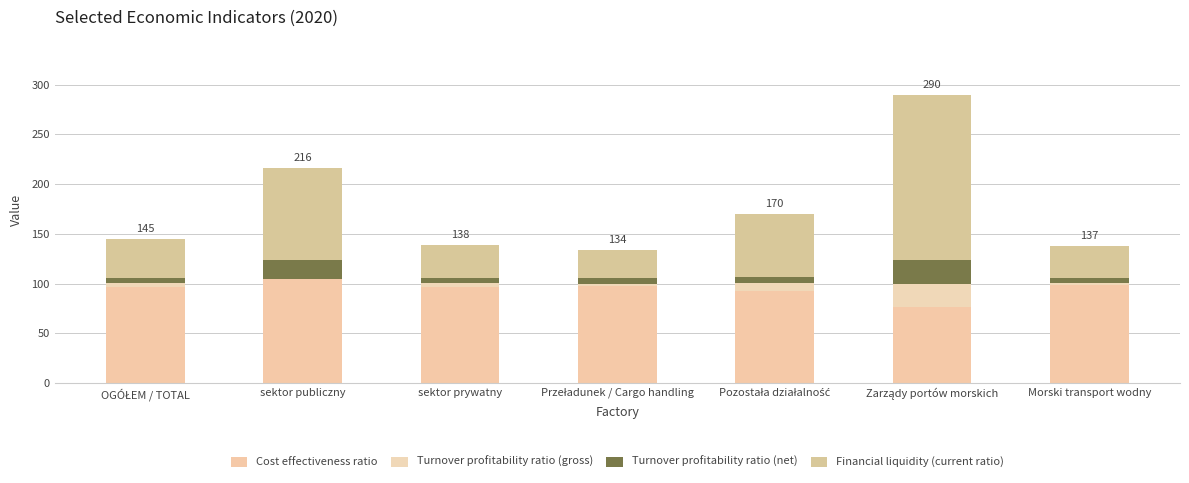

How many data points does each series have?

7